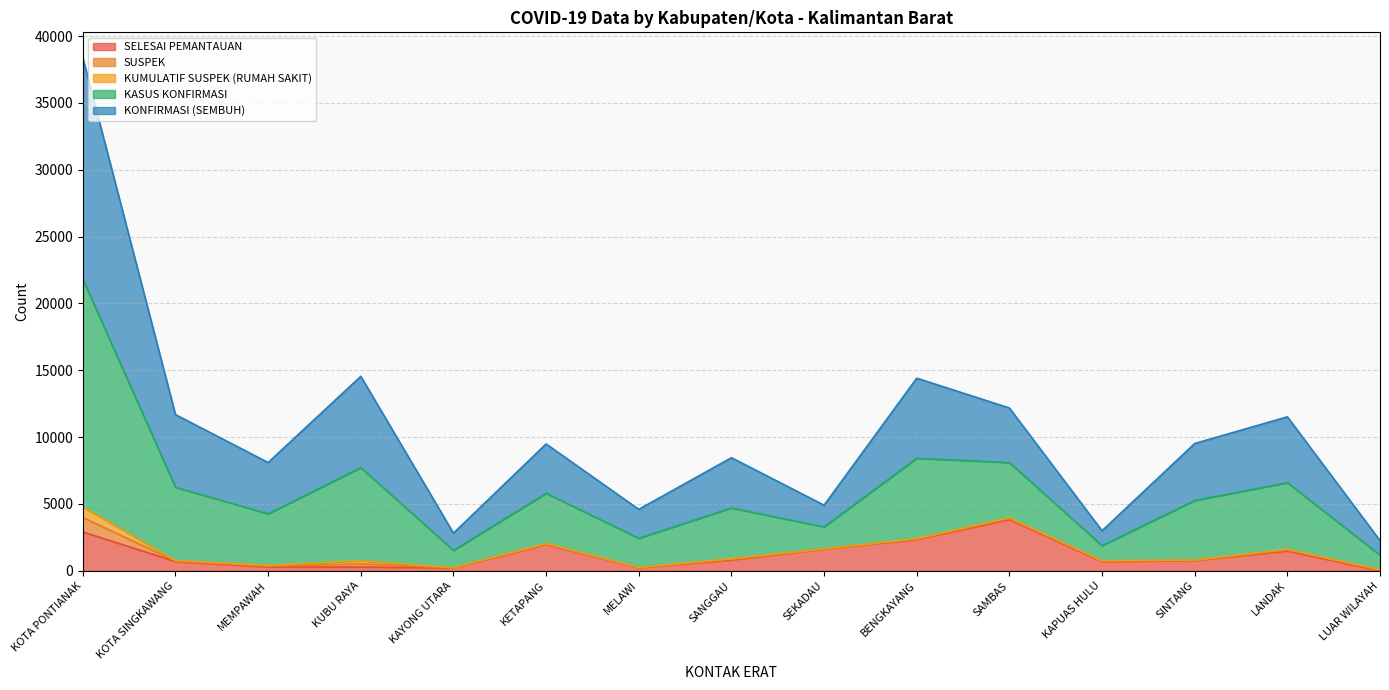

Between MEMPAWAH and SINTANG, which series saw the biggest shift?

KASUS KONFIRMASI